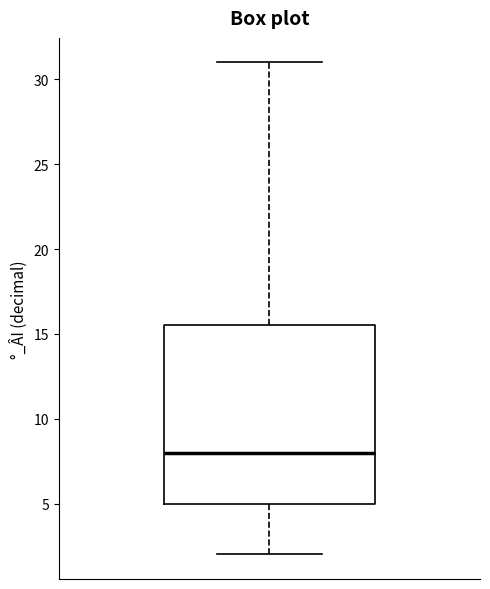

Read this box plot against the y-axis: the position of the median line, the range covered by the box, and the ends of both whiskers. The values are not printed on the chart, so give them approximately, as read against the axis.

median 8.0, box 5.0 to 15.5, whiskers 2.0 to 31.0